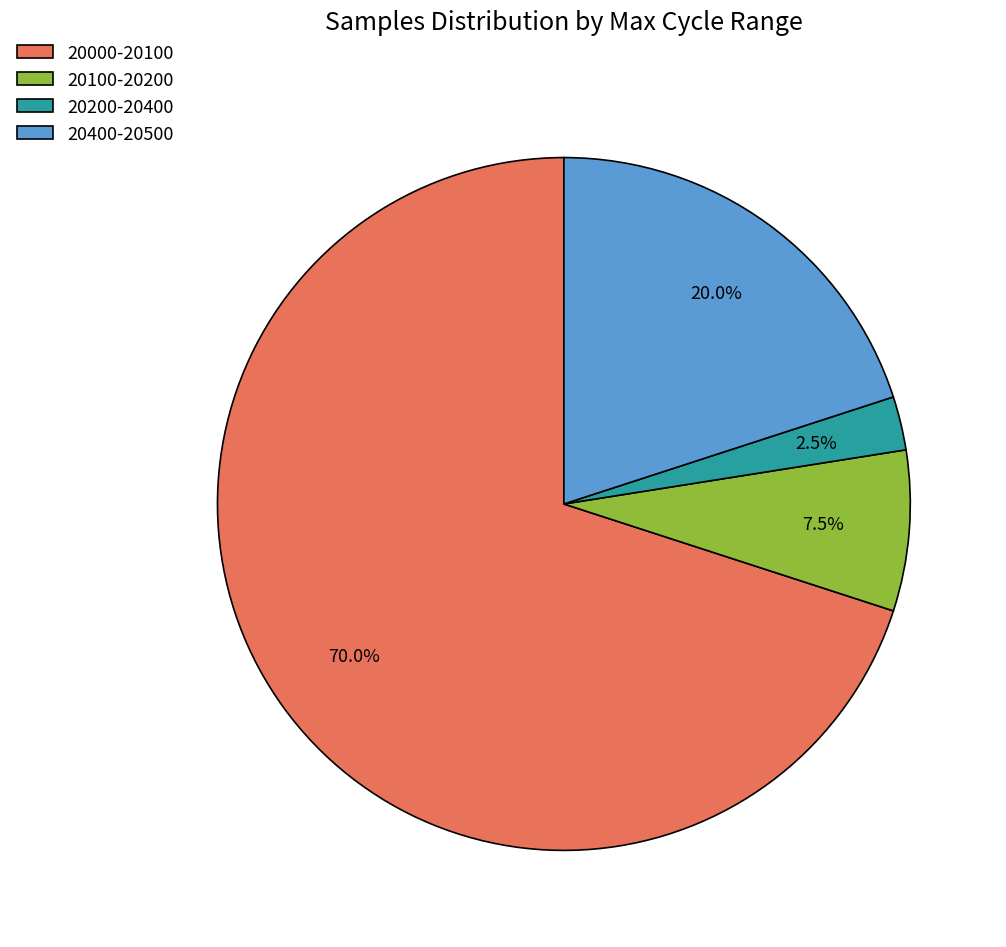

Count the number of slices in the pie.

4